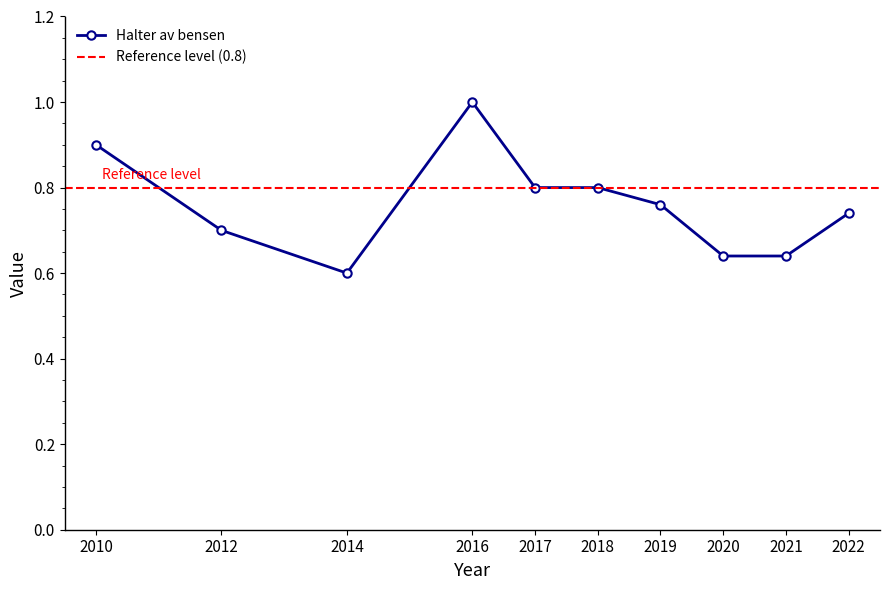

What is the minimum value shown in the chart?

0.6